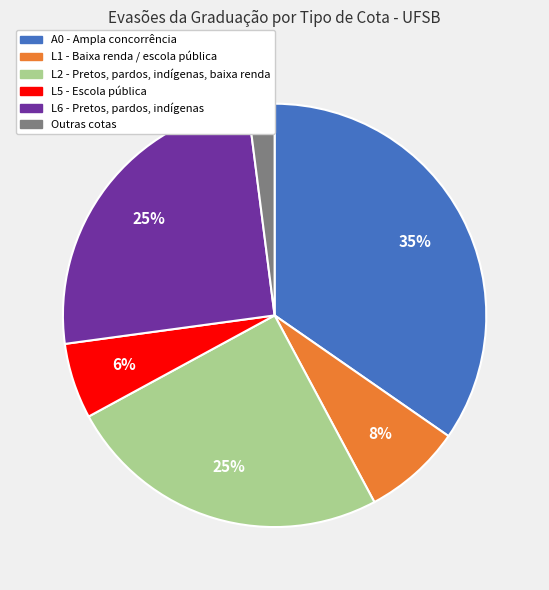

Is there any slice that represents more than half of the pie?

No